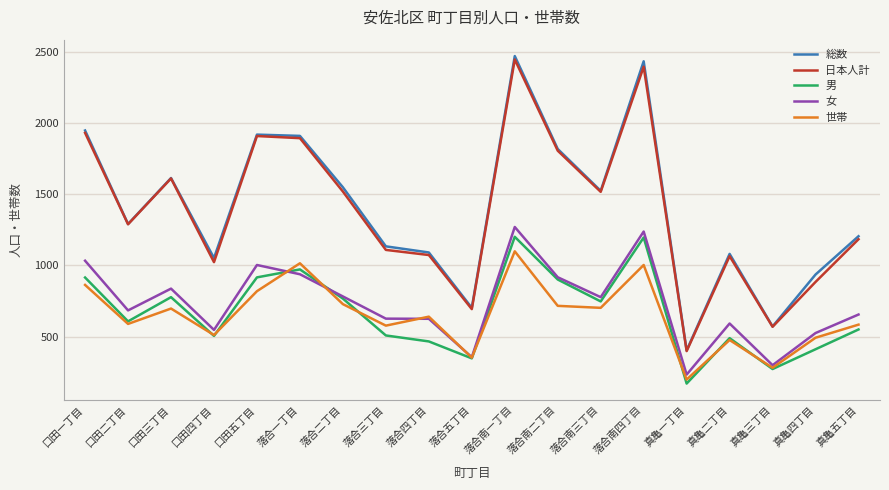

Which series ends up on top after the final intersection of 世帯 and 男?

世帯